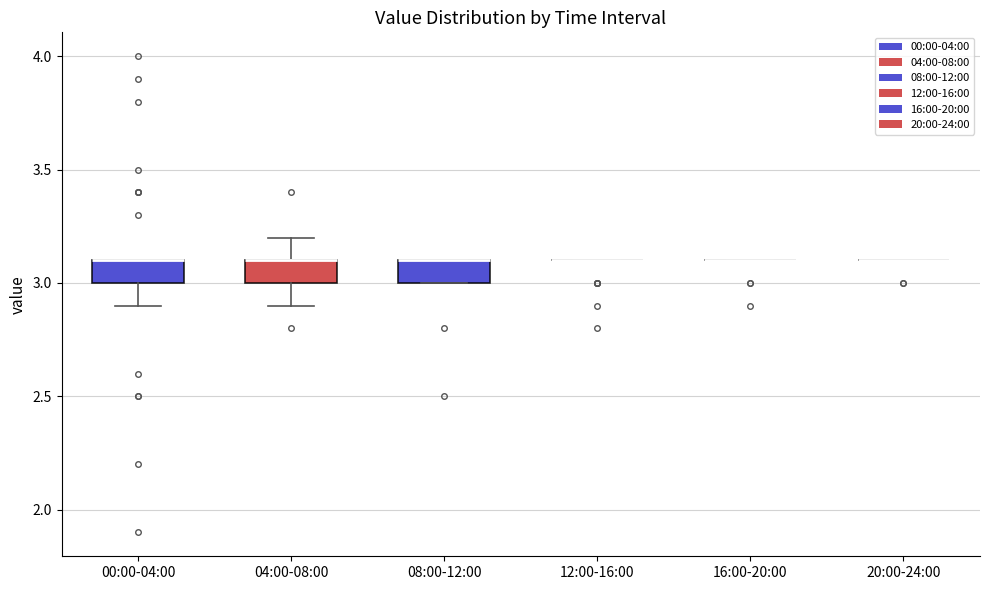

Reading left to right, transcribe this box plot: for each box, give where its median line is, the range the box spans, and where its two whiskers end, as read against the y-axis. The values are not printed on the chart, so give them approximately, as read against the axis.

00:00-04:00: median 3.1 (drawn on the box's upper edge), box 3.0 to 3.1, whiskers 2.9 to 3.1
04:00-08:00: median 3.1 (drawn on the box's upper edge), box 3.0 to 3.1, whiskers 2.9 to 3.2
08:00-12:00: median 3.1 (drawn on the box's upper edge), box 3.0 to 3.1, whiskers 3.0 to 3.1
12:00-16:00: box collapsed to a line at 3.1, whiskers 3.1 to 3.1
16:00-20:00: box collapsed to a line at 3.1, whiskers 3.1 to 3.1
20:00-24:00: box collapsed to a line at 3.1, whiskers 3.1 to 3.1